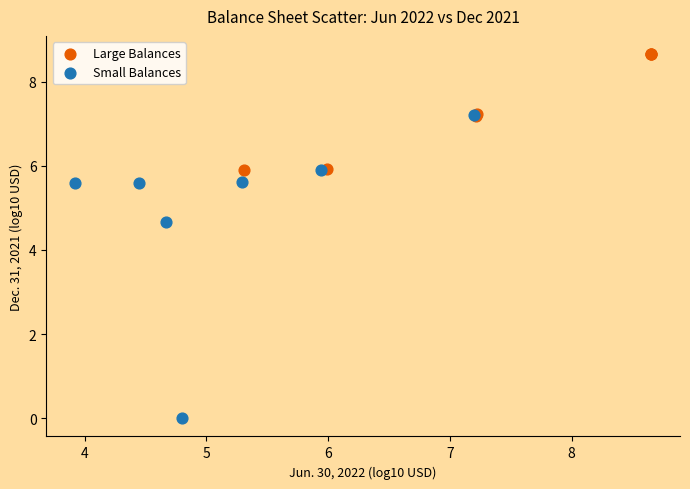

Which series contains the highest Y value?

Large Balances